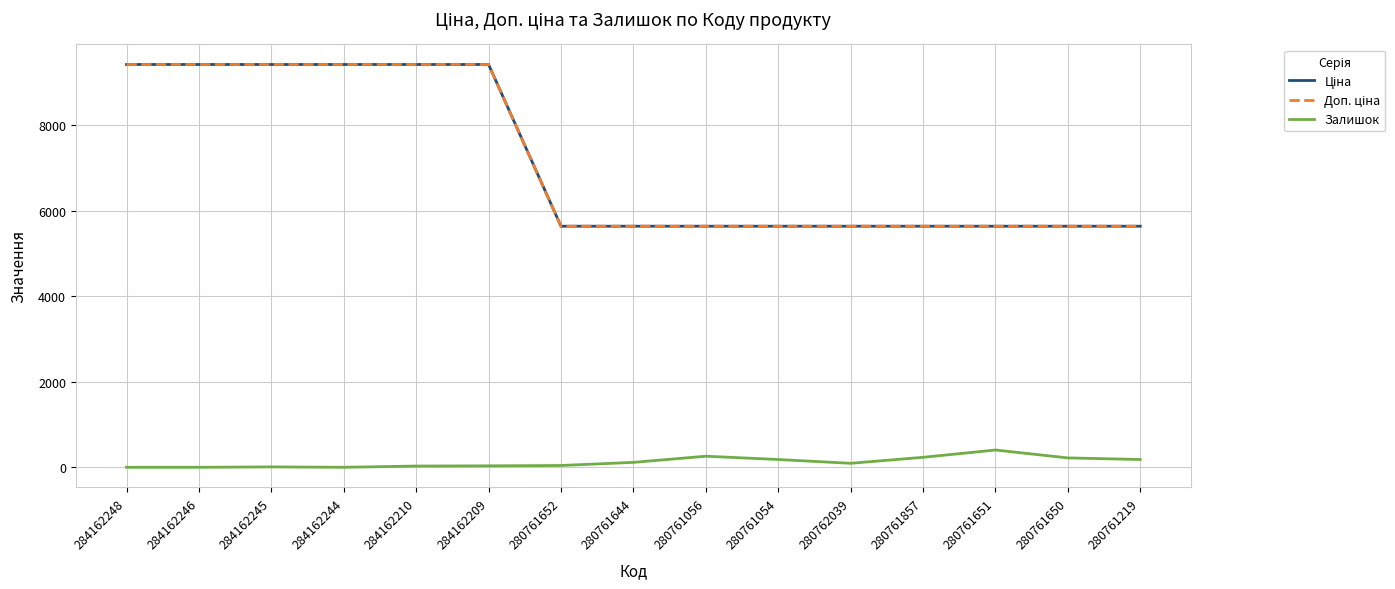

Does the chart have visible grid lines?

Yes